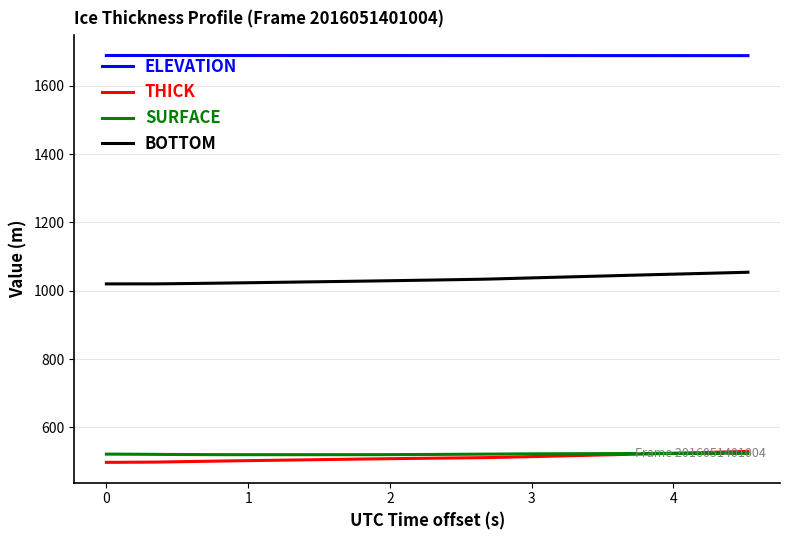

True or false: BOTTOM and THICK intersect in this chart.

False